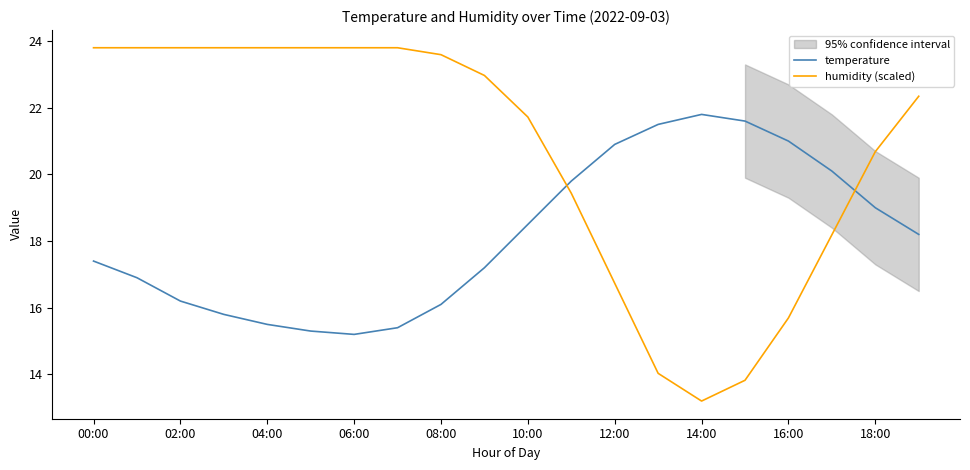

At which label does humidity (scaled) reach its minimum?

14:00